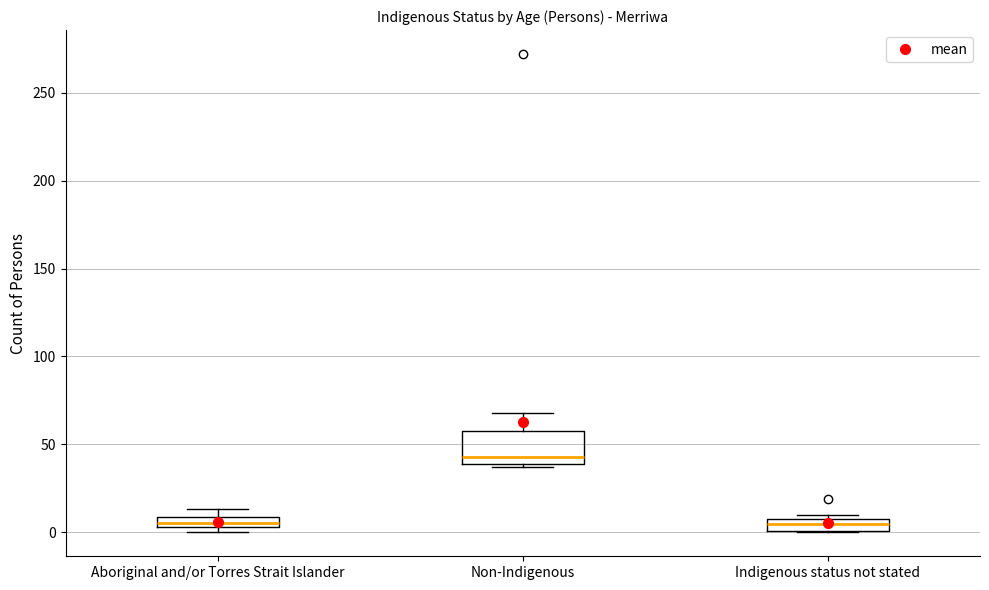

Which box is the tallest, from its lower edge to its upper edge?

Non-Indigenous